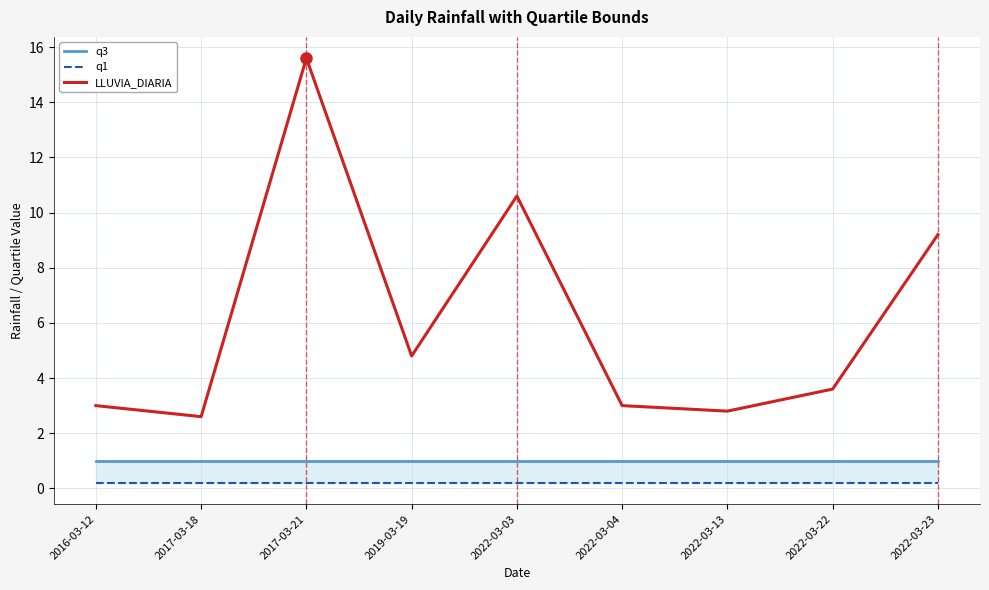

Between 2017-03-21 and 2019-03-19, which series saw the biggest shift?

LLUVIA_DIARIA